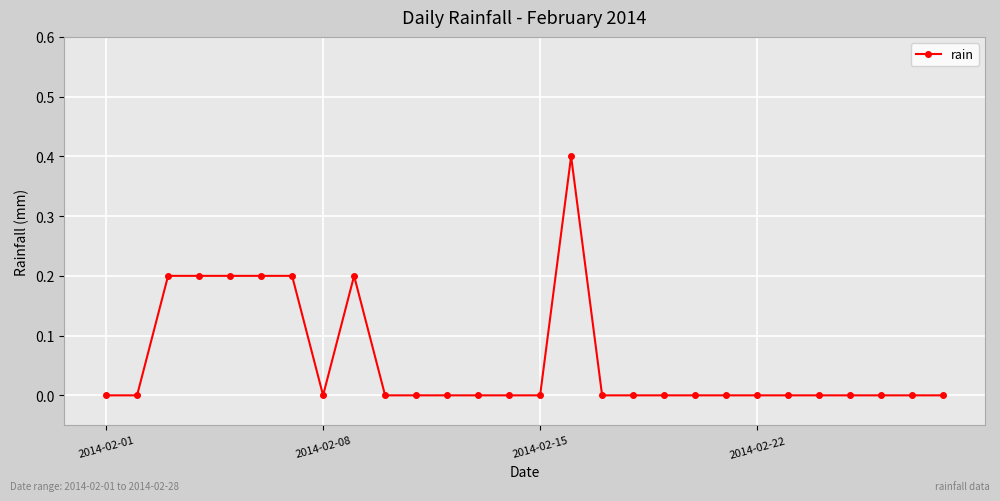

What is the difference between the maximum and minimum values?

0.4